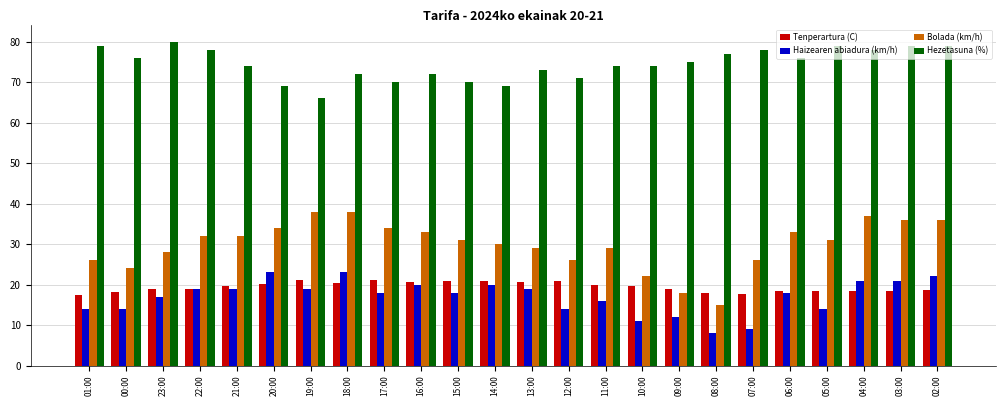

Which series changed the most between 00:00 and 19:00?

Bolada (km/h)